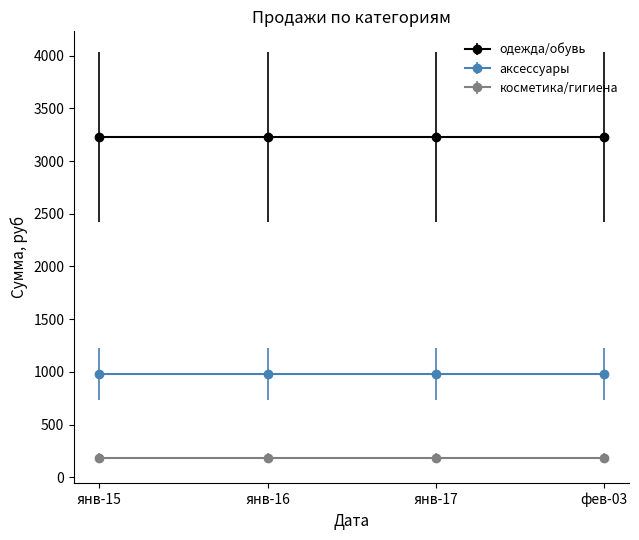

At how many categories does at least one series exceed 2535?

4